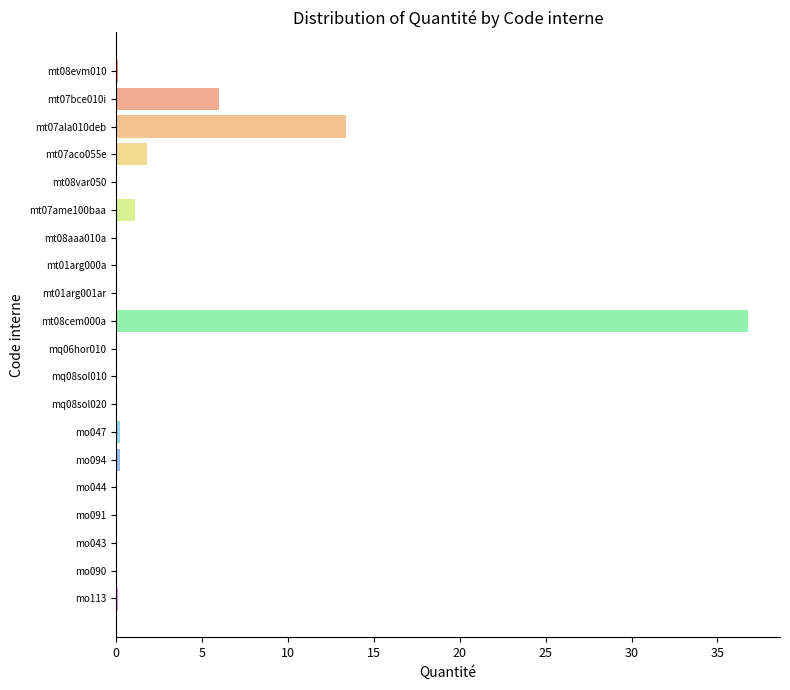

The chart shows a value of 36.8 at mt08cem000a. True or false?

True